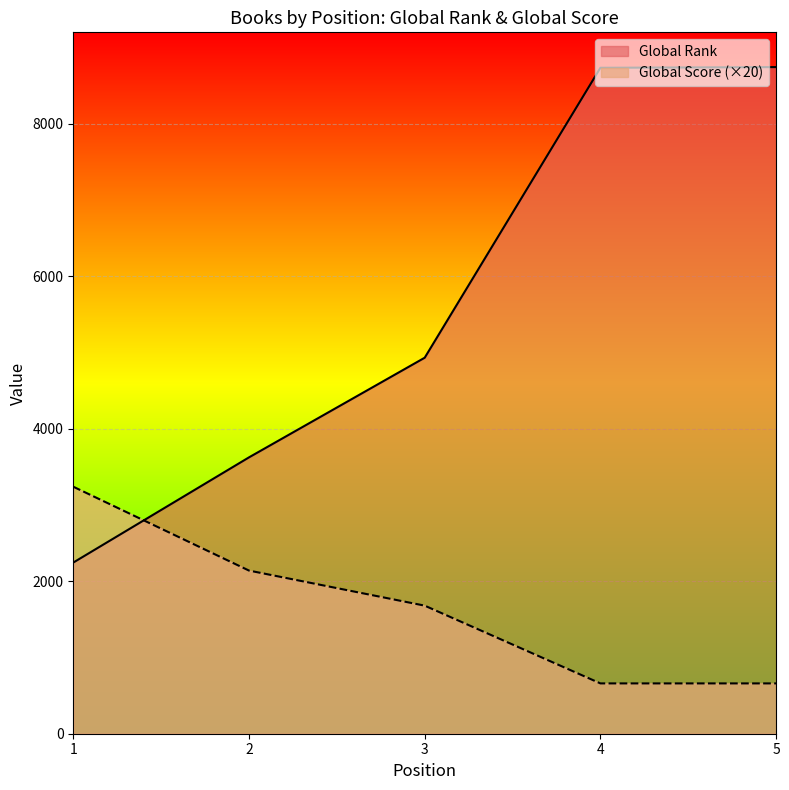

Between 1 and 5, which series saw the biggest shift?

Global Rank